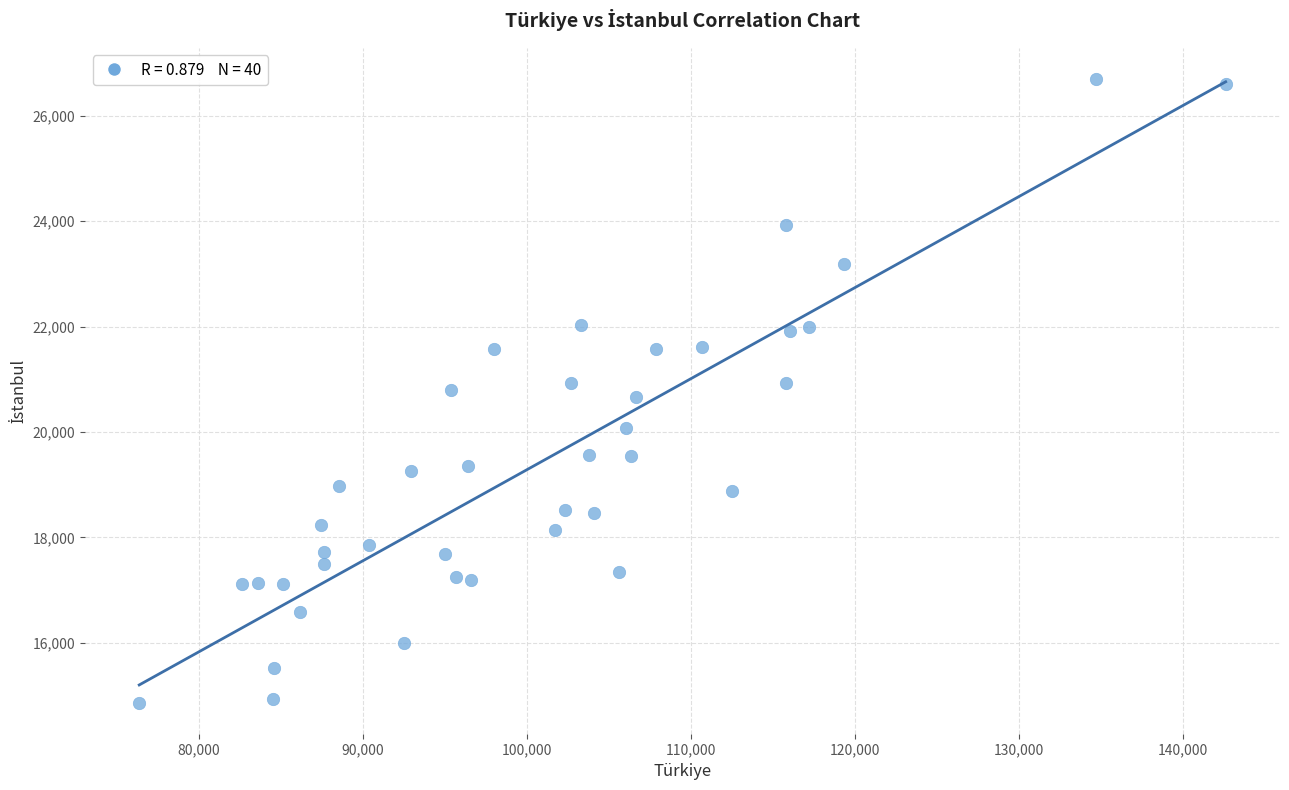

What is the range of Y values (max minus min)?

11832